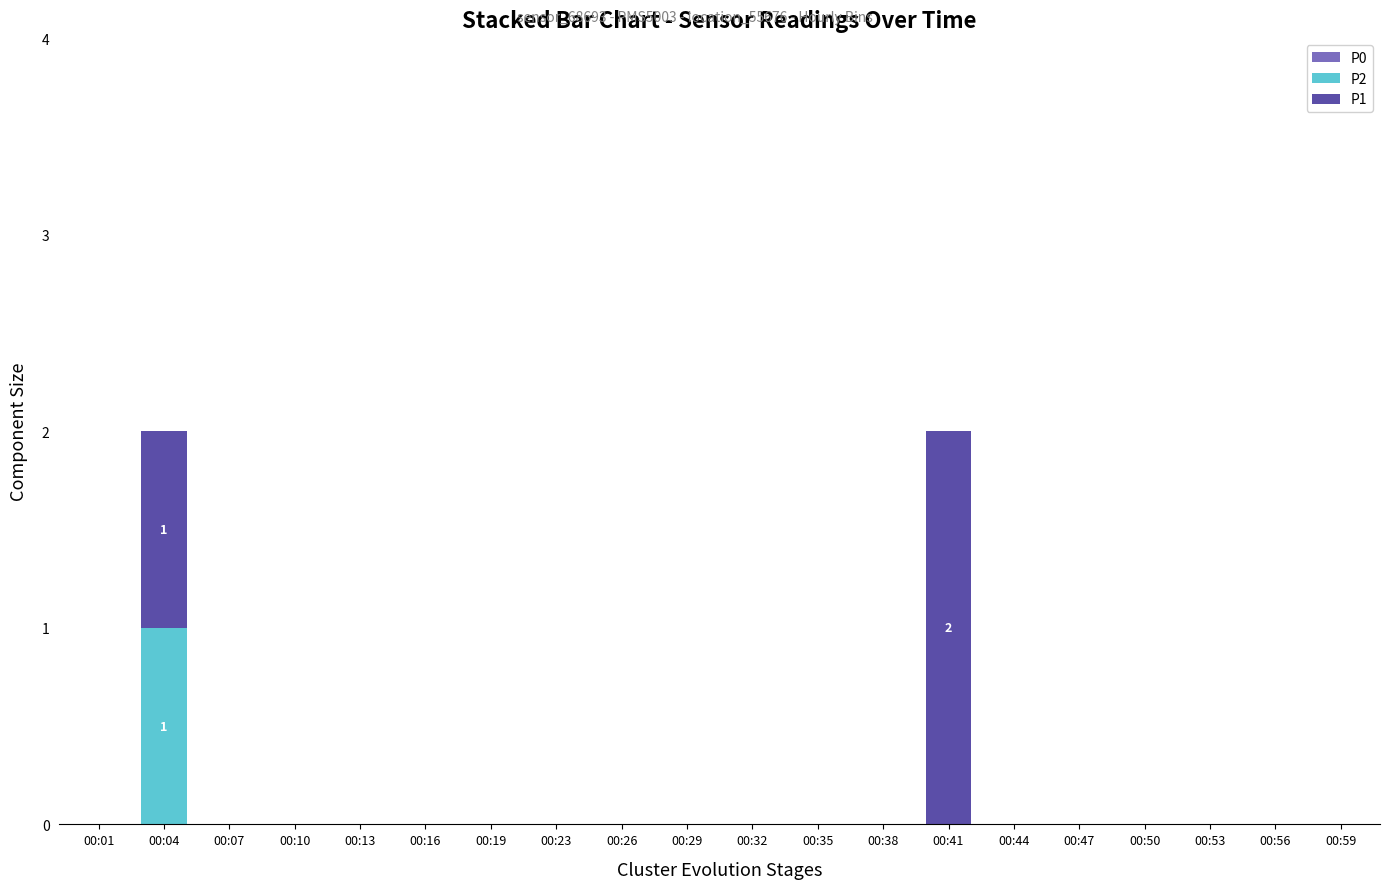

True or false: P2 has a value of 0 at 00:13.

True